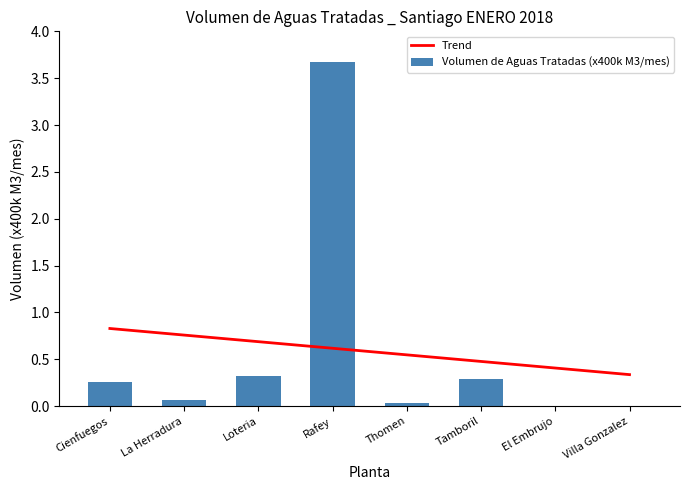

What position from the left is Villa Gonzalez?

8